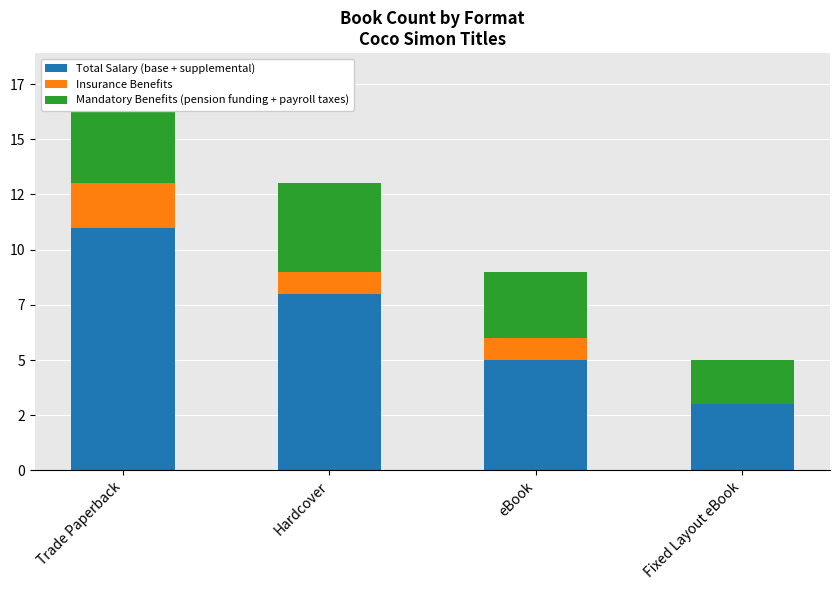

Reading left to right, what are all the values shown in this chart?

Total Salary (base + supplemental): Trade Paperback=11	Hardcover=8	eBook=5	Fixed Layout eBook=3
Insurance Benefits: Trade Paperback=2	Hardcover=1	eBook=1	Fixed Layout eBook=0
Mandatory Benefits (pension funding + payroll taxes): Trade Paperback=5	Hardcover=4	eBook=3	Fixed Layout eBook=2